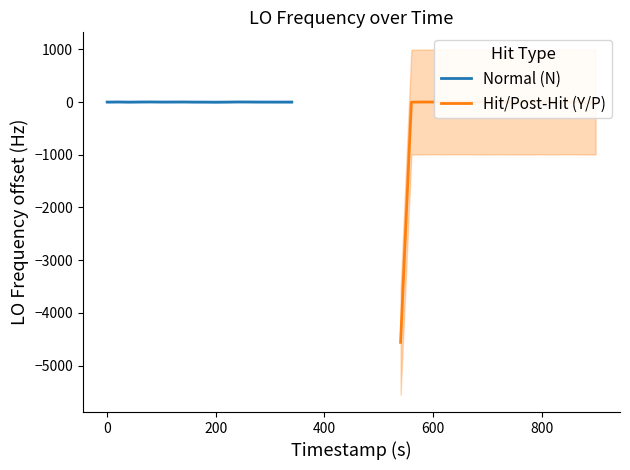

What is the highest value of the Hit/Post-Hit (Y/P) series?

1.3